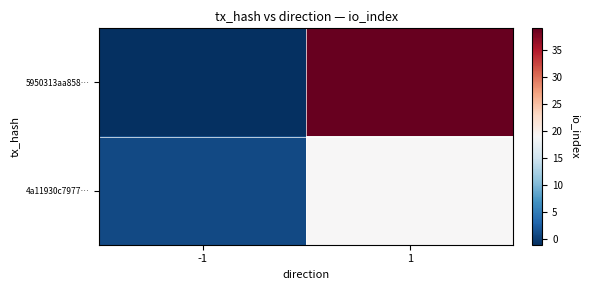

Which series changed the most between -1 and 1?

5950313aa858…